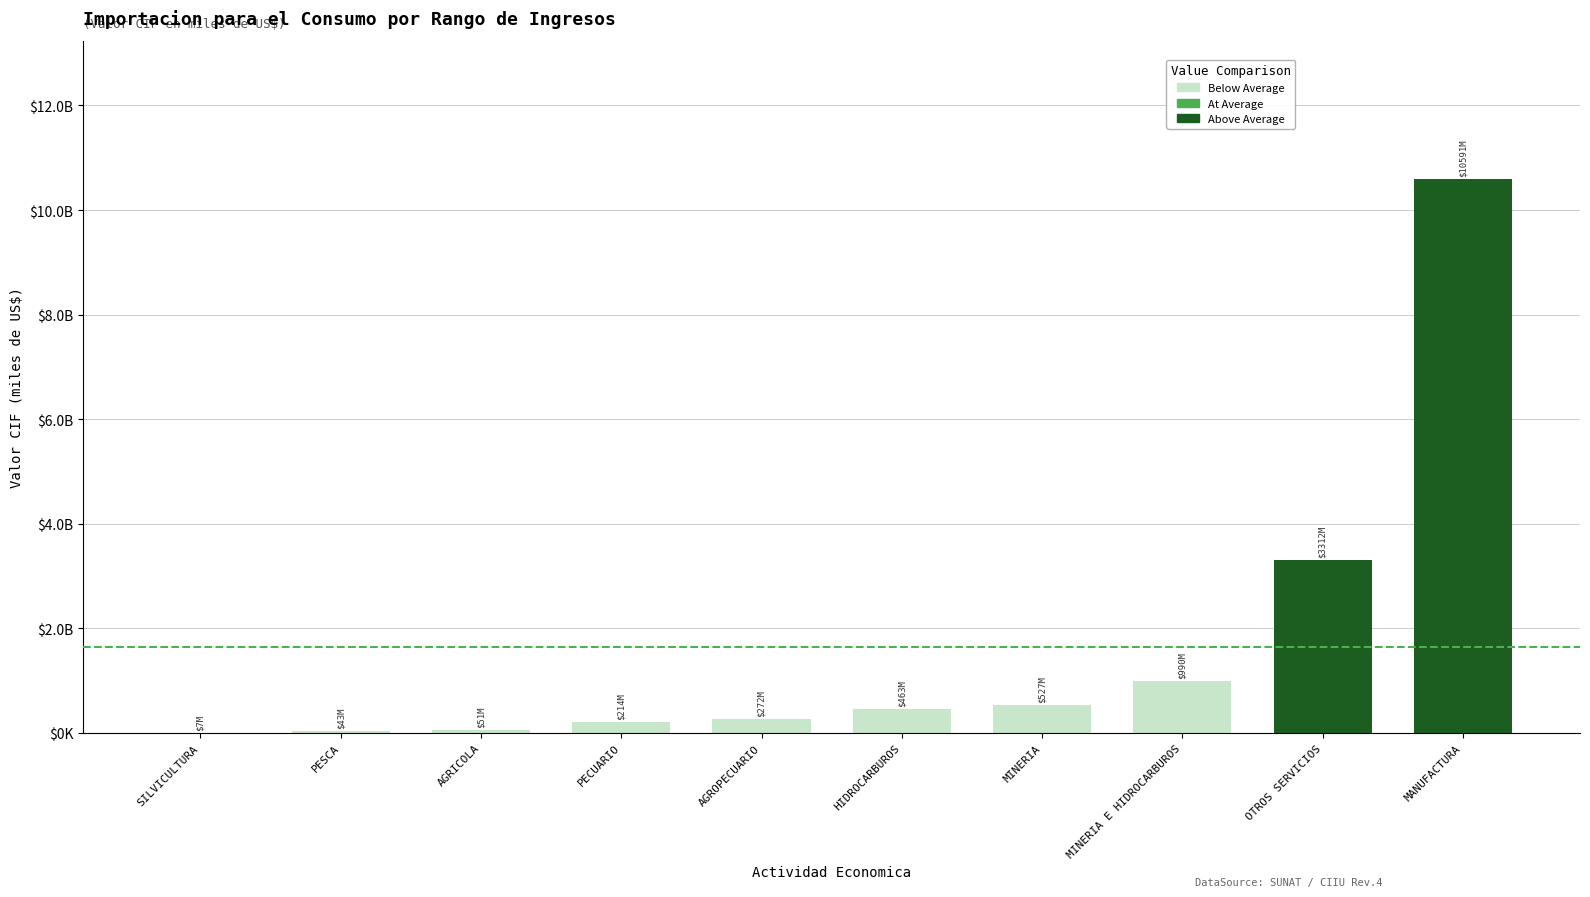

Are the bars horizontal?

No